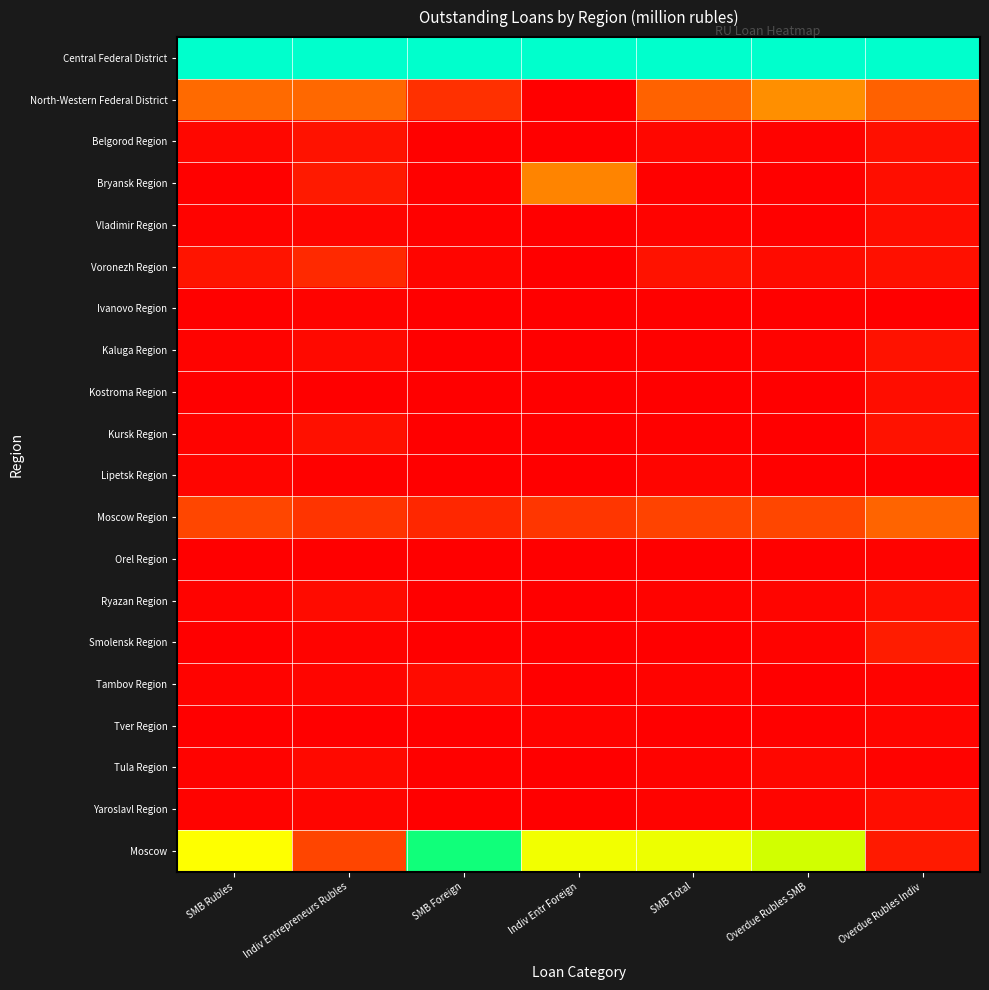

Reading left to right, extract all data points from this chart.

Central Federal District: SMB Rubles=1.0	Indiv Entrepreneurs Rubles=1.0	SMB Foreign=1.0	Indiv Entr Foreign=1.0	SMB Total=1.0	Overdue Rubles SMB=1.0	Overdue Rubles Indiv=1.0
North-Western Federal District: SMB Rubles=0.2	Indiv Entrepreneurs Rubles=0.2	SMB Foreign=0.1	Indiv Entr Foreign=0.0	SMB Total=0.2	Overdue Rubles SMB=0.3	Overdue Rubles Indiv=0.2
Belgorod Region: SMB Rubles=0.0	Indiv Entrepreneurs Rubles=0.0	SMB Foreign=0.0	Indiv Entr Foreign=0.0	SMB Total=0.0	Overdue Rubles SMB=0.0	Overdue Rubles Indiv=0.0
Bryansk Region: SMB Rubles=0.0	Indiv Entrepreneurs Rubles=0.1	SMB Foreign=0.0	Indiv Entr Foreign=0.3	SMB Total=0.0	Overdue Rubles SMB=0.0	Overdue Rubles Indiv=0.0
Vladimir Region: SMB Rubles=0.0	Indiv Entrepreneurs Rubles=0.0	SMB Foreign=0.0	Indiv Entr Foreign=0.0	SMB Total=0.0	Overdue Rubles SMB=0.0	Overdue Rubles Indiv=0.0
Voronezh Region: SMB Rubles=0.0	Indiv Entrepreneurs Rubles=0.1	SMB Foreign=0.0	Indiv Entr Foreign=0.0	SMB Total=0.0	Overdue Rubles SMB=0.0	Overdue Rubles Indiv=0.0
Ivanovo Region: SMB Rubles=0.0	Indiv Entrepreneurs Rubles=0.0	SMB Foreign=0.0	Indiv Entr Foreign=0.0	SMB Total=0.0	Overdue Rubles SMB=0.0	Overdue Rubles Indiv=0.0
Kaluga Region: SMB Rubles=0.0	Indiv Entrepreneurs Rubles=0.0	SMB Foreign=0.0	Indiv Entr Foreign=0.0	SMB Total=0.0	Overdue Rubles SMB=0.0	Overdue Rubles Indiv=0.0
Kostroma Region: SMB Rubles=0.0	Indiv Entrepreneurs Rubles=0.0	SMB Foreign=0.0	Indiv Entr Foreign=0.0	SMB Total=0.0	Overdue Rubles SMB=0.0	Overdue Rubles Indiv=0.0
Kursk Region: SMB Rubles=0.0	Indiv Entrepreneurs Rubles=0.0	SMB Foreign=0.0	Indiv Entr Foreign=0.0	SMB Total=0.0	Overdue Rubles SMB=0.0	Overdue Rubles Indiv=0.0
Lipetsk Region: SMB Rubles=0.0	Indiv Entrepreneurs Rubles=0.0	SMB Foreign=0.0	Indiv Entr Foreign=0.0	SMB Total=0.0	Overdue Rubles SMB=0.0	Overdue Rubles Indiv=0.0
Moscow Region: SMB Rubles=0.1	Indiv Entrepreneurs Rubles=0.1	SMB Foreign=0.1	Indiv Entr Foreign=0.1	SMB Total=0.1	Overdue Rubles SMB=0.1	Overdue Rubles Indiv=0.2
Orel Region: SMB Rubles=0.0	Indiv Entrepreneurs Rubles=0.0	SMB Foreign=0.0	Indiv Entr Foreign=0.0	SMB Total=0.0	Overdue Rubles SMB=0.0	Overdue Rubles Indiv=0.0
Ryazan Region: SMB Rubles=0.0	Indiv Entrepreneurs Rubles=0.0	SMB Foreign=0.0	Indiv Entr Foreign=0.0	SMB Total=0.0	Overdue Rubles SMB=0.0	Overdue Rubles Indiv=0.0
Smolensk Region: SMB Rubles=0.0	Indiv Entrepreneurs Rubles=0.0	SMB Foreign=0.0	Indiv Entr Foreign=0.0	SMB Total=0.0	Overdue Rubles SMB=0.0	Overdue Rubles Indiv=0.1
Tambov Region: SMB Rubles=0.0	Indiv Entrepreneurs Rubles=0.0	SMB Foreign=0.0	Indiv Entr Foreign=0.0	SMB Total=0.0	Overdue Rubles SMB=0.0	Overdue Rubles Indiv=0.0
Tver Region: SMB Rubles=0.0	Indiv Entrepreneurs Rubles=0.0	SMB Foreign=0.0	Indiv Entr Foreign=0.0	SMB Total=0.0	Overdue Rubles SMB=0.0	Overdue Rubles Indiv=0.0
Tula Region: SMB Rubles=0.0	Indiv Entrepreneurs Rubles=0.0	SMB Foreign=0.0	Indiv Entr Foreign=0.0	SMB Total=0.0	Overdue Rubles SMB=0.0	Overdue Rubles Indiv=0.0
Yaroslavl Region: SMB Rubles=0.0	Indiv Entrepreneurs Rubles=0.0	SMB Foreign=0.0	Indiv Entr Foreign=0.0	SMB Total=0.0	Overdue Rubles SMB=0.0	Overdue Rubles Indiv=0.0
Moscow: SMB Rubles=0.6	Indiv Entrepreneurs Rubles=0.1	SMB Foreign=0.8	Indiv Entr Foreign=0.6	SMB Total=0.6	Overdue Rubles SMB=0.6	Overdue Rubles Indiv=0.1